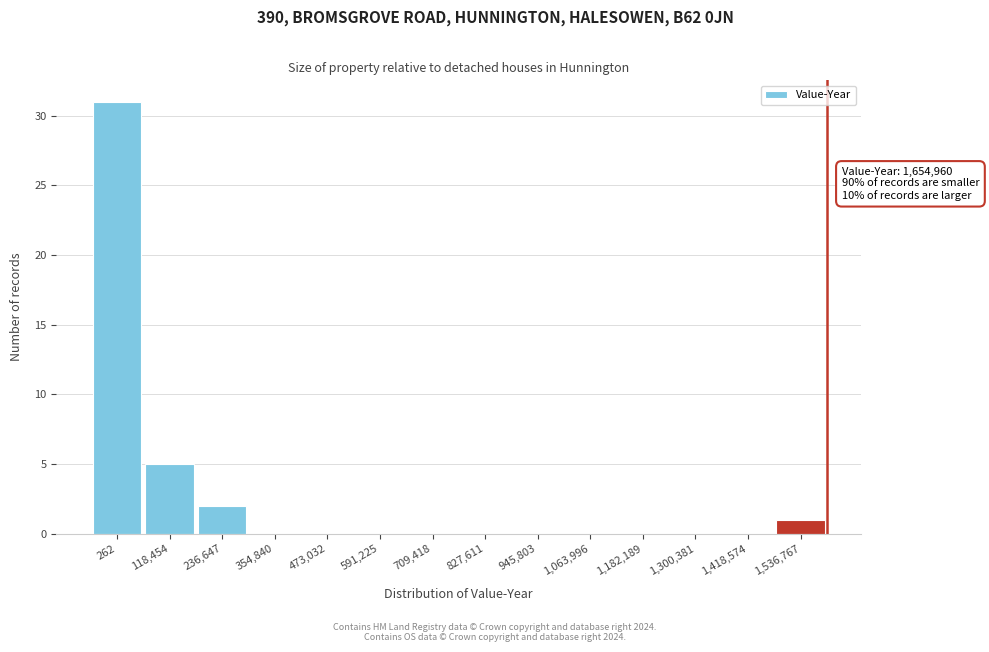

Reading left to right, what are all the values shown in this chart?

262=31	118,454=5	236,647=2	354,840=0	473,032=0	591,225=0	709,418=0	827,611=0	945,803=0	1,063,996=0	1,182,189=0	1,300,381=0	1,418,574=0	1,536,767=1